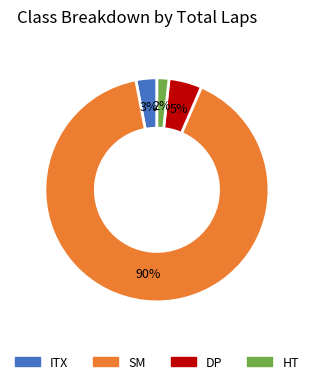

Between SM and DP, which is larger?

SM